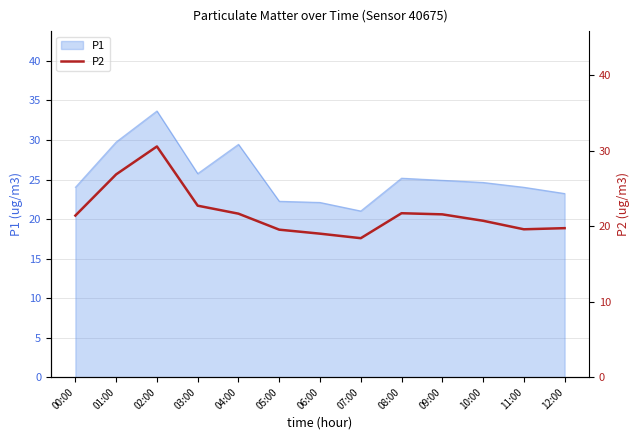

Between 06:00 and 02:00, which is larger?

02:00